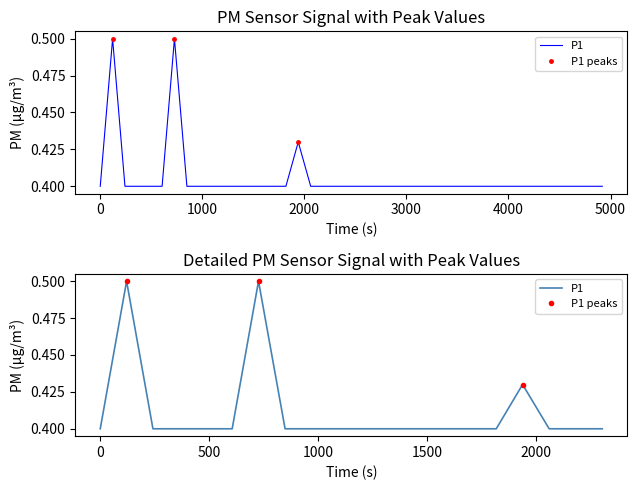

Count the values in the range 0 to 1.

40